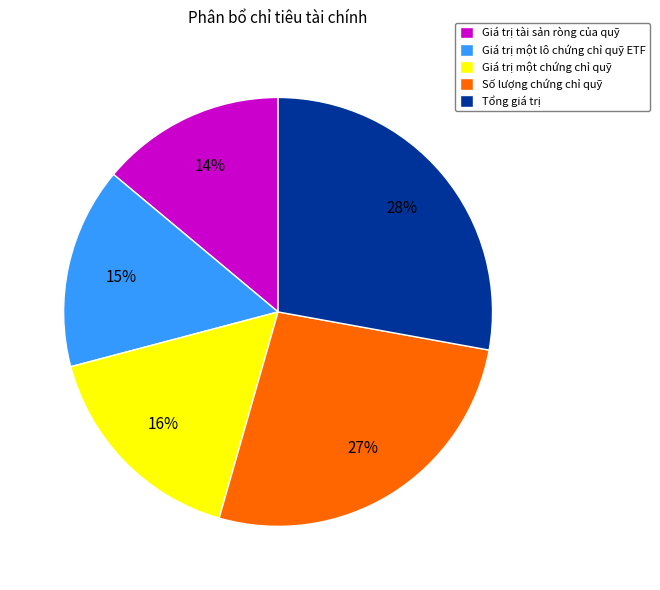

What is the smallest slice in the pie chart?

Giá trị tài sản ròng của quỹ